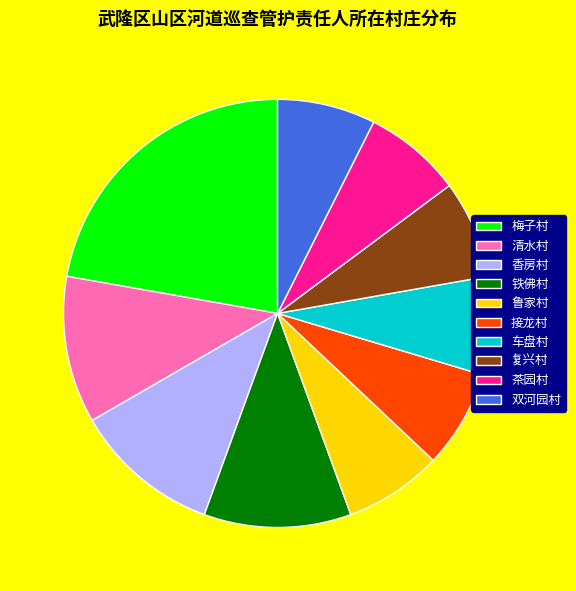

Which has a higher value, 鲁家村 or 香房村?

香房村